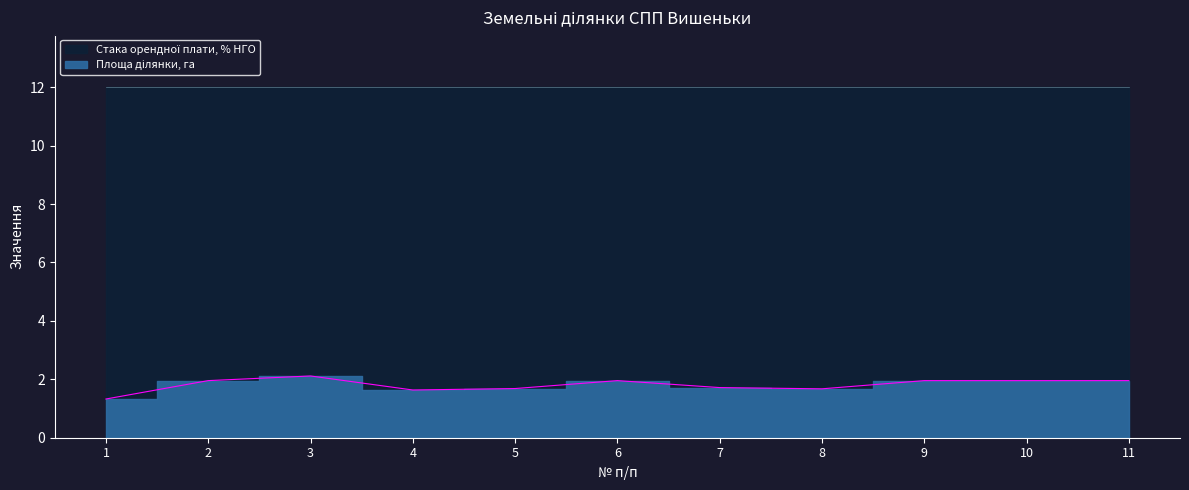

Does the chart display data point markers on the line(s)?

No